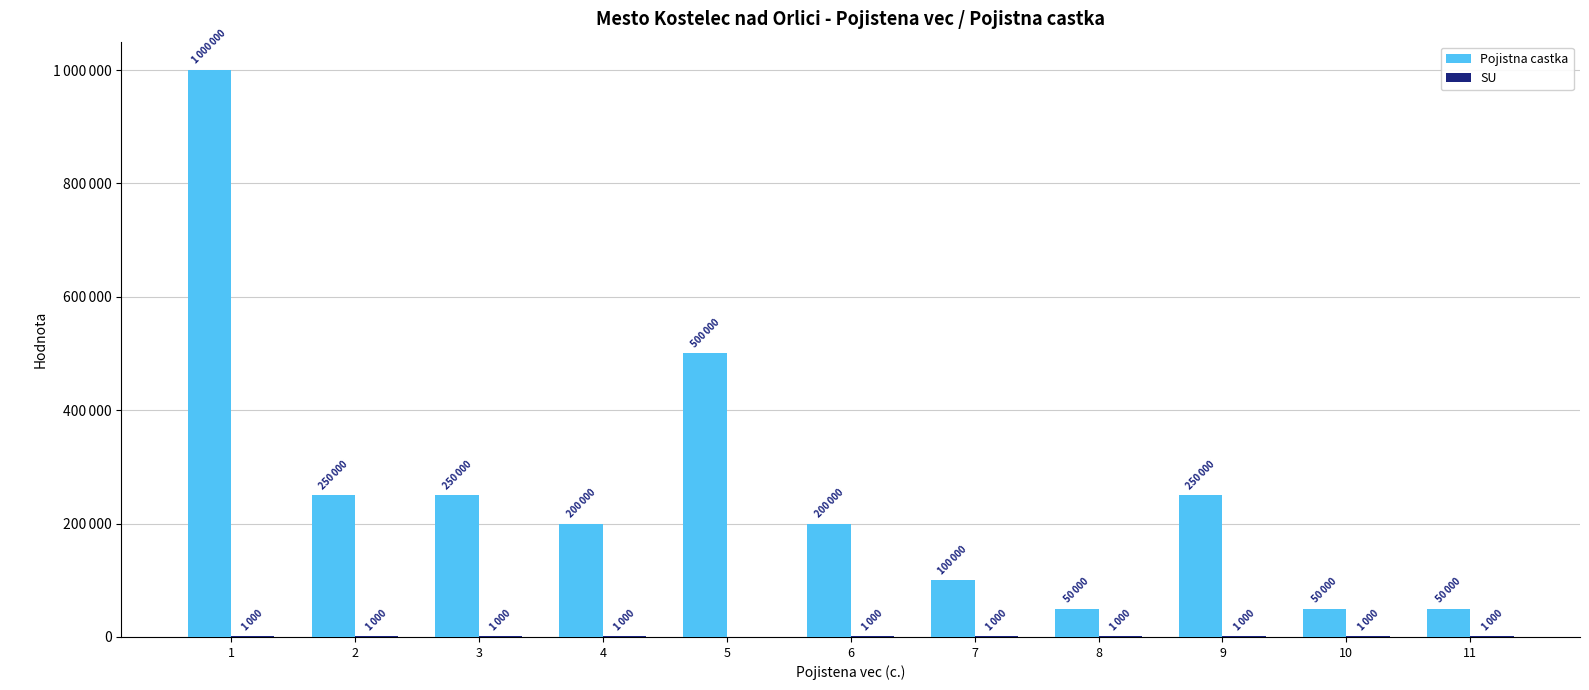

Are the bars horizontal?

No